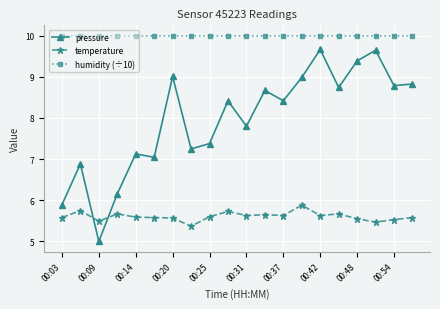

What is the value of the humidity (÷10) point at the 13th from the left?

10.0